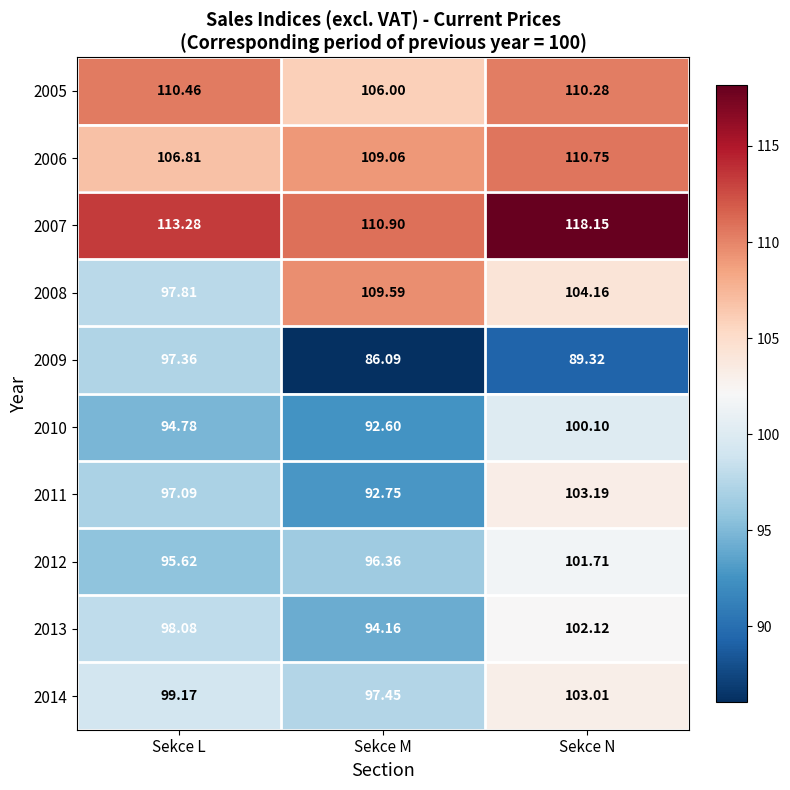

At which category does the chart reach its minimum across all series?

Sekce M